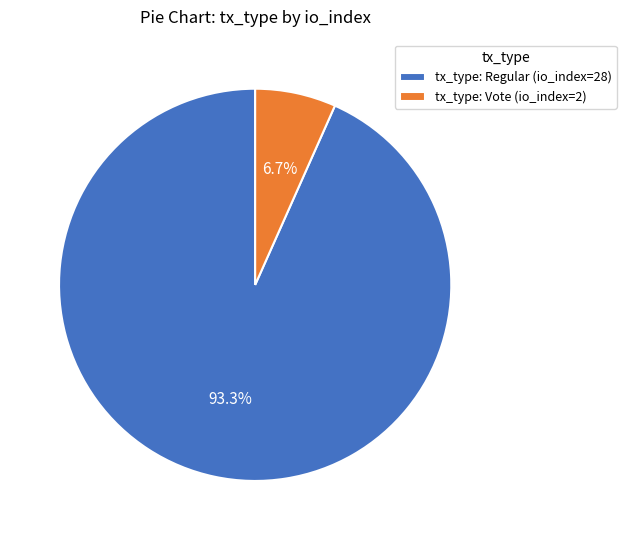

Approximately how many times larger is the value at tx_type: Vote (io_index=2) compared to tx_type: Regular (io_index=28)?

0.1